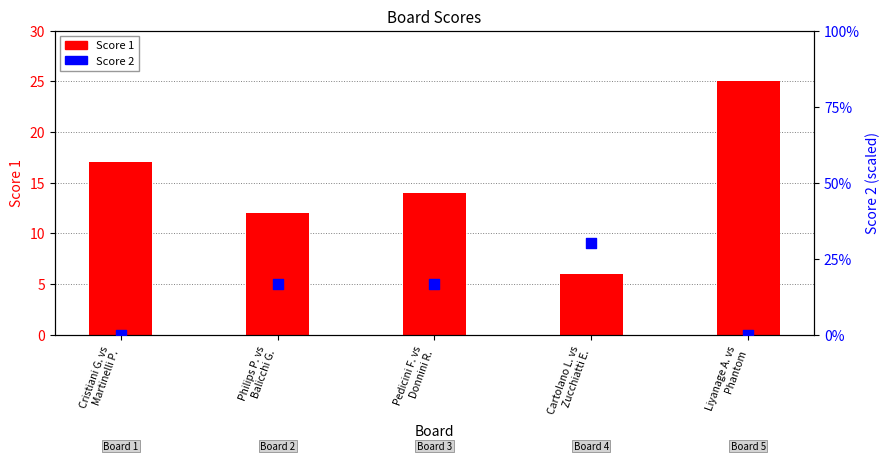

At which category is the sum across all series the highest?

Cartolano L. vs
Zucchiatti E.